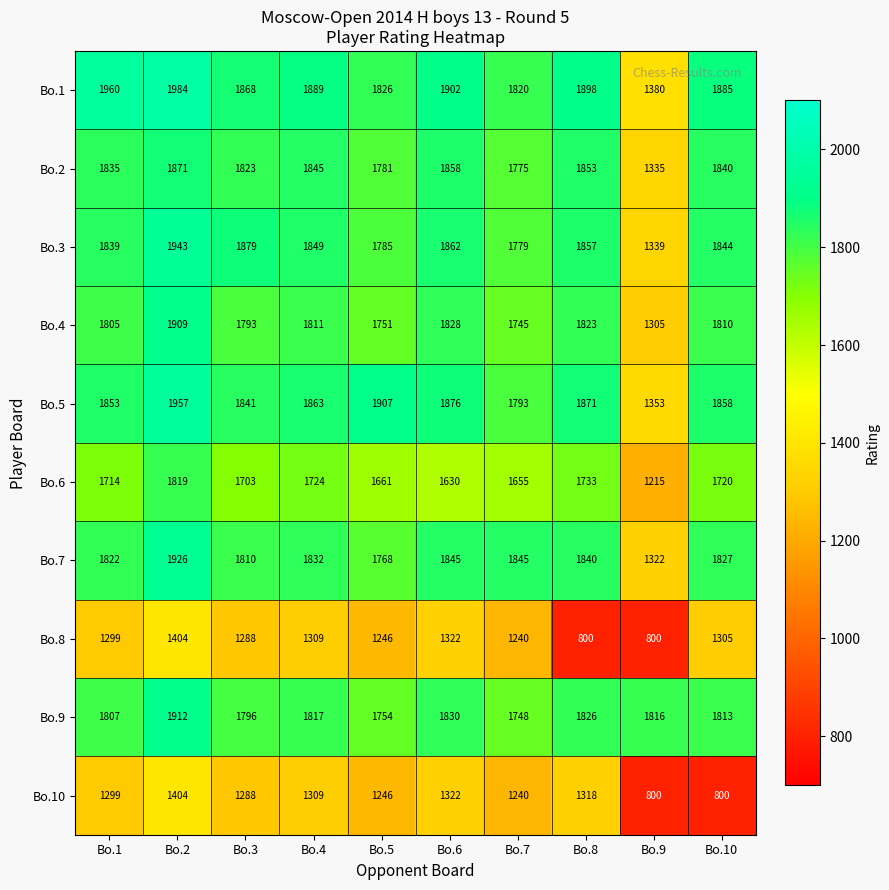

Where does the Bo.5 series first go above 1863?

Bo.2